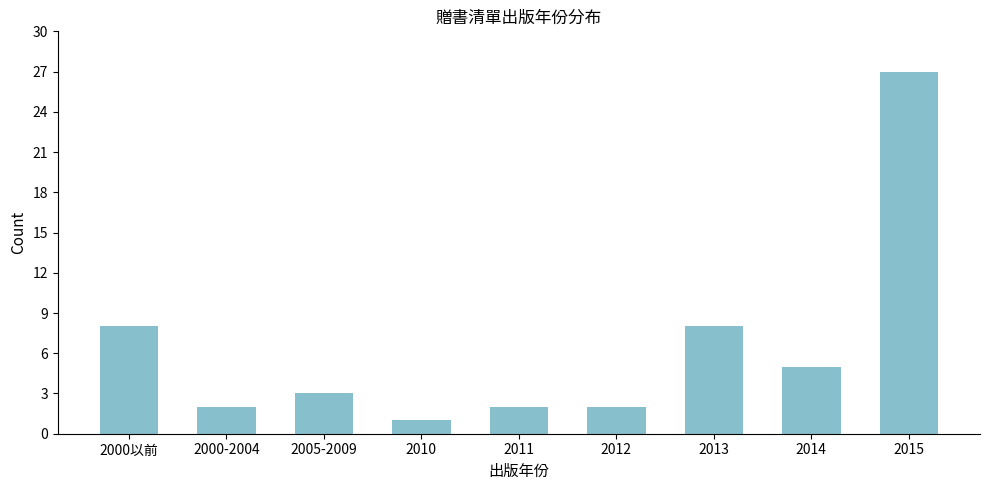

Reading left to right, what are all the values shown in this chart?

2000以前=8	2000-2004=2	2005-2009=3	2010=1	2011=2	2012=2	2013=8	2014=5	2015=27